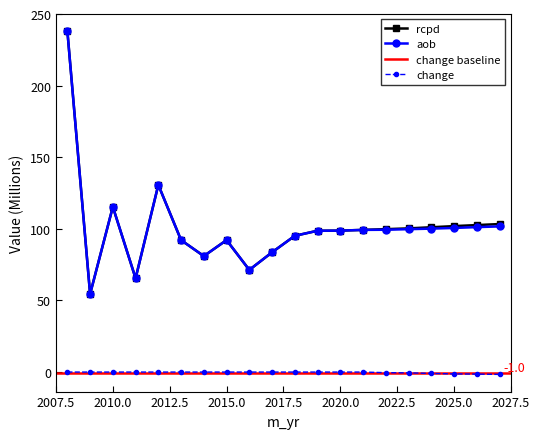

In rcpd, how many points are higher than both neighbors (excluding endpoints)?

3